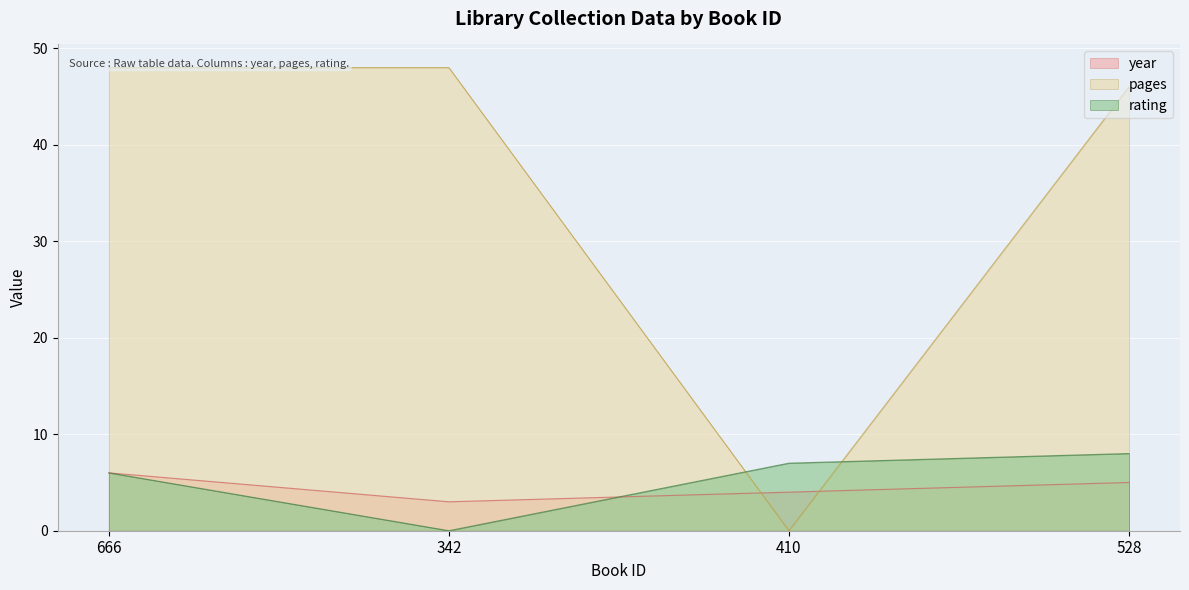

What is the average value of the rating series?

5